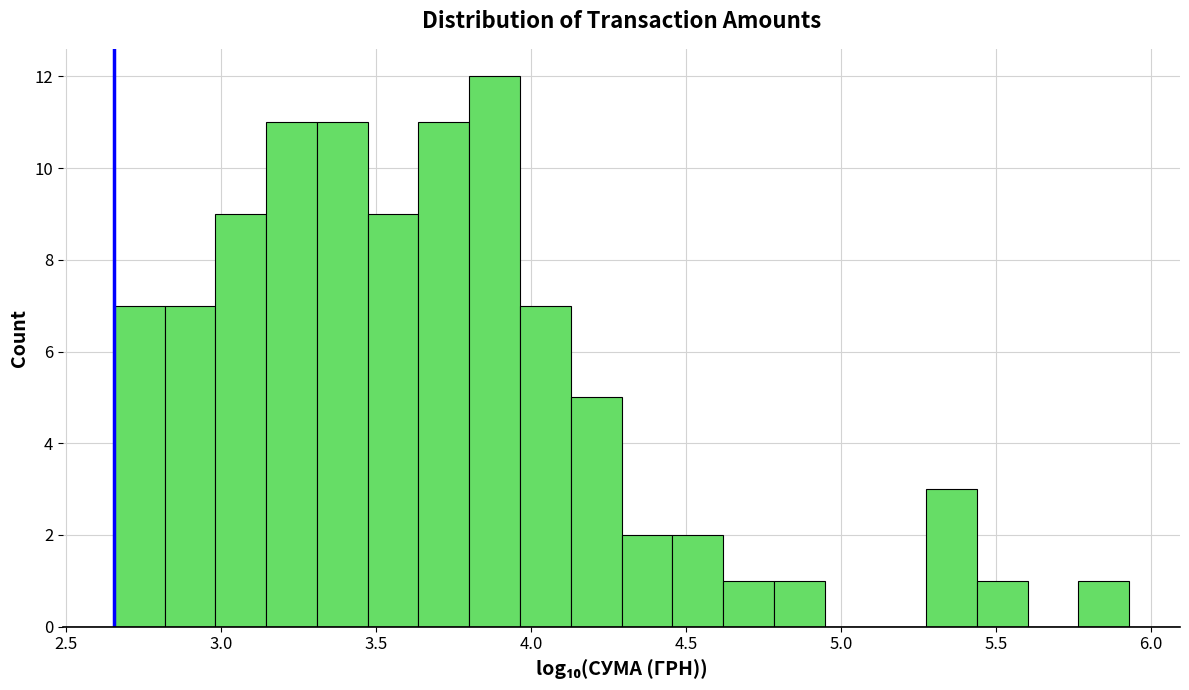

Read against the x-axis, roughly where is the centre of the tallest bar?

3.90